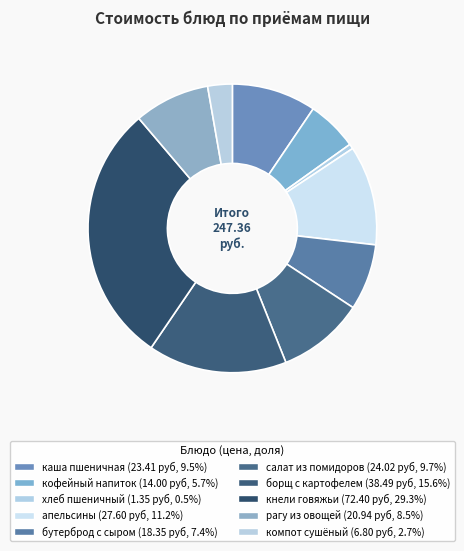

Rank the categories by value from lowest to highest.

хлеб пшеничный, компот из плодов сушеных, кофейный напиток с молоком, бутерброд с сыром, рагу из овощей, каша пшеничная молочная жидкая, салат из свежих помидоров, апельсины, борщ с картофелем, кнели говяжьи с рисом